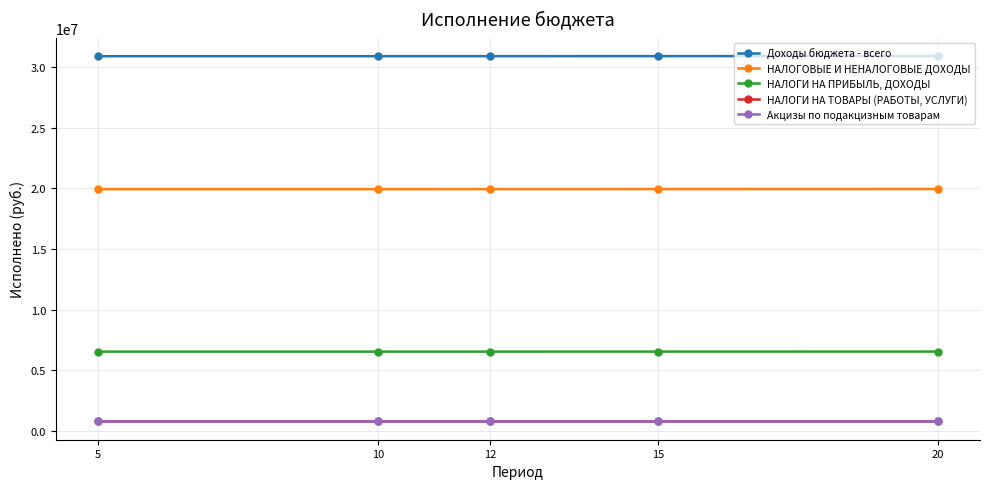

List the series in order of their peak value, highest first.

Доходы бюджета - всего, НАЛОГОВЫЕ И НЕНАЛОГОВЫЕ ДОХОДЫ, НАЛОГИ НА ПРИБЫЛЬ, ДОХОДЫ, НАЛОГИ НА ТОВАРЫ (РАБОТЫ, УСЛУГИ), Акцизы по подакцизным товарам